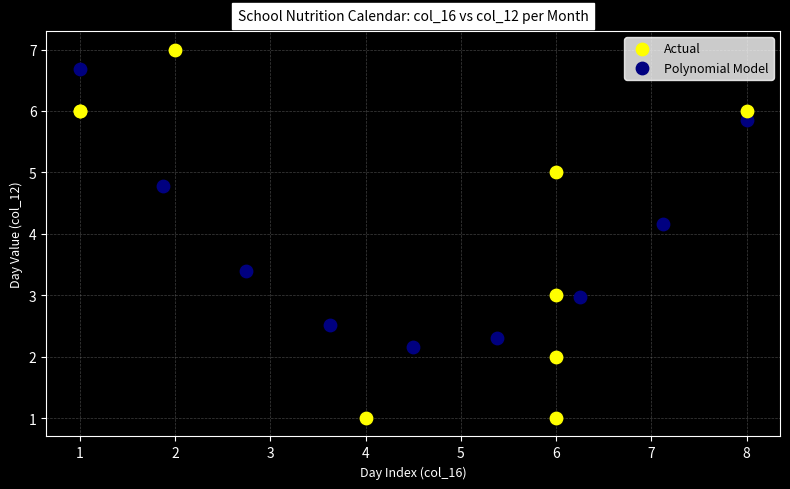

What are all the series names shown in the legend?

Actual, Polynomial Model